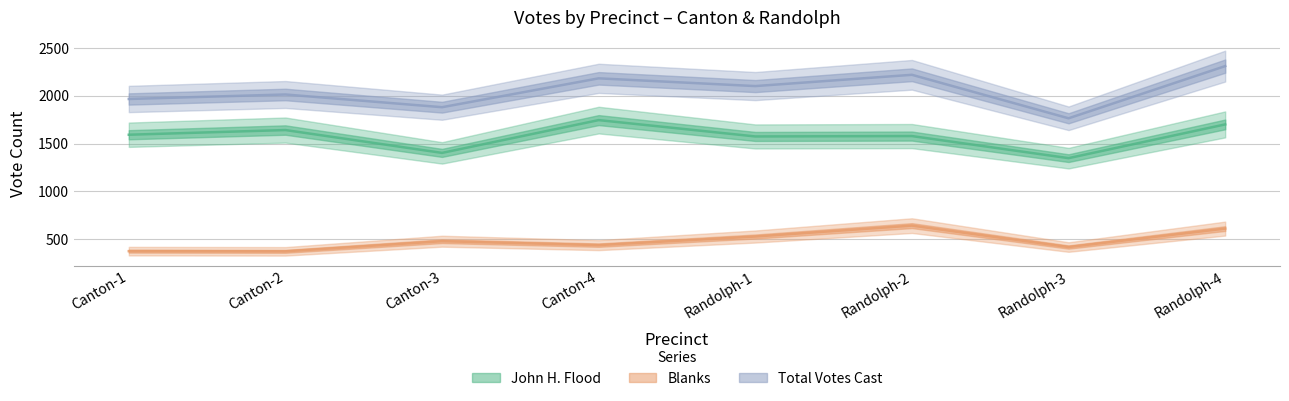

True or false: Blanks and Total Votes Cast cross at least once.

False